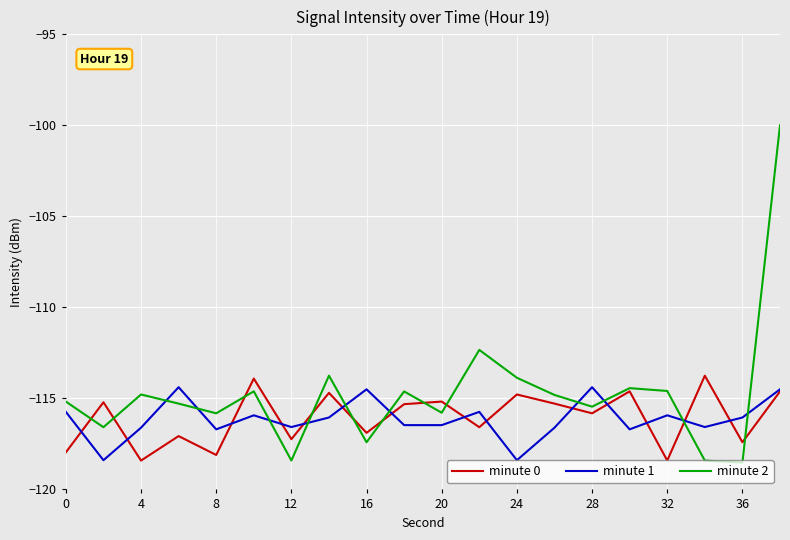

Which series has the largest total across all categories?

minute 2